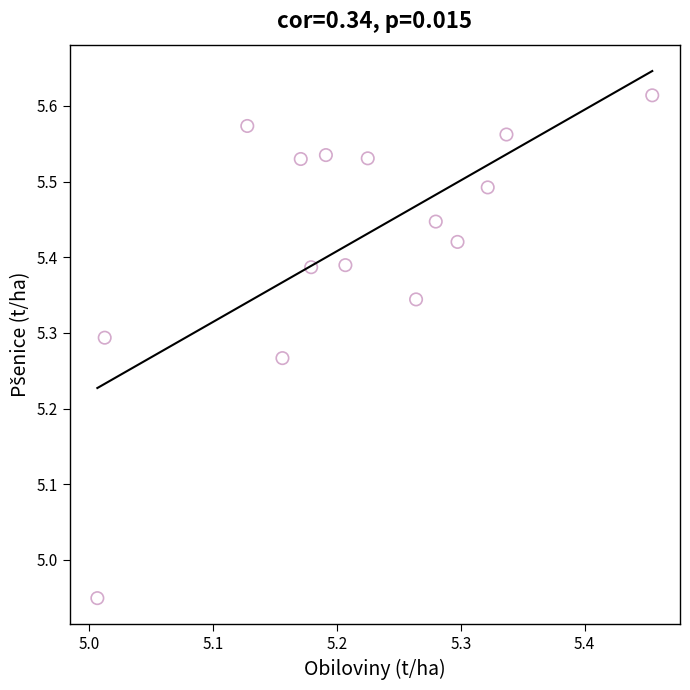

What is the range of X values (max minus min)?

0.4